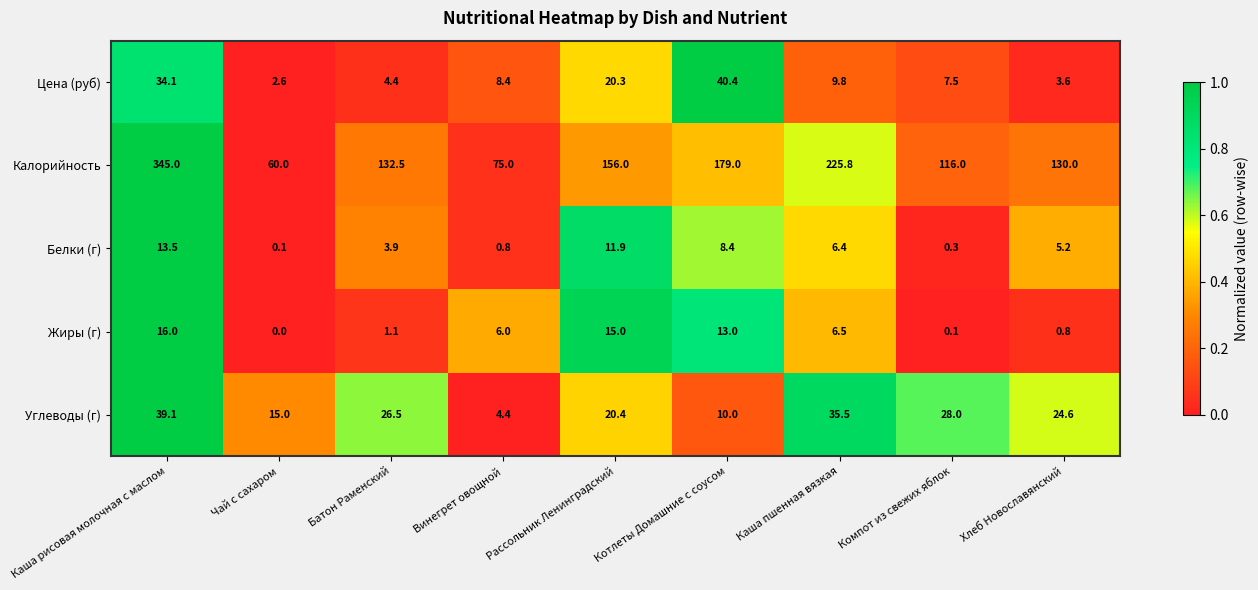

The Углеводы (г) series shows 20.4 at Рассольник Ленинградский. True or false?

True